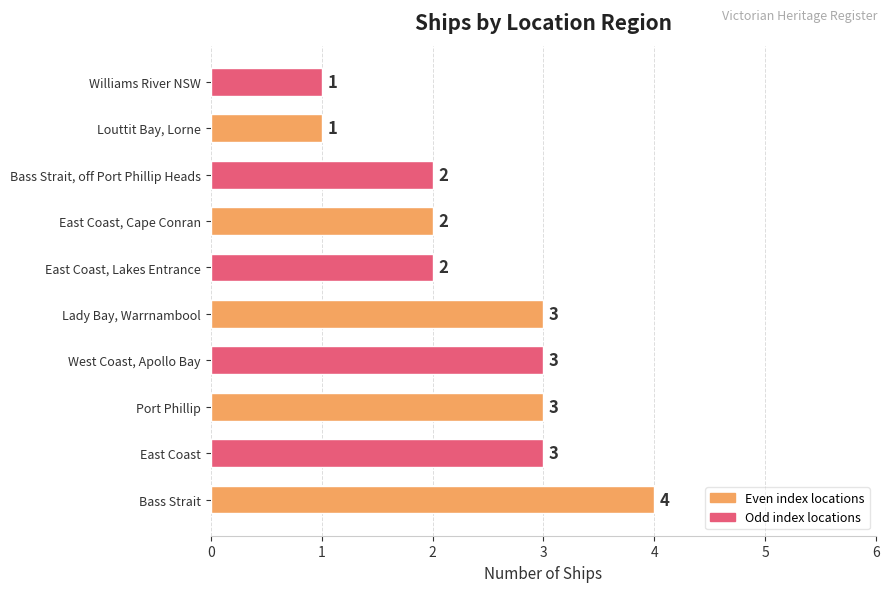

Between West Coast, Apollo Bay and East Coast, Lakes Entrance, which is larger?

West Coast, Apollo Bay